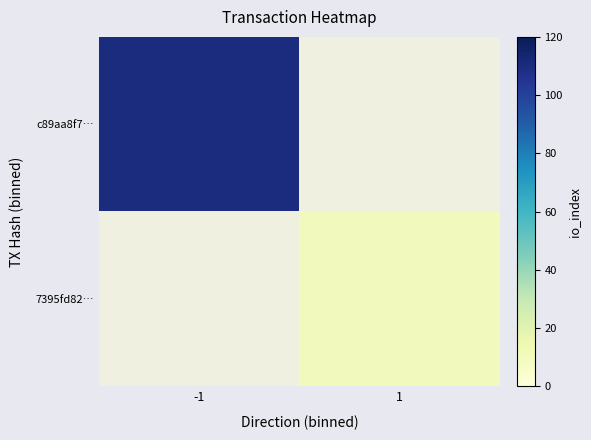

At which category does the chart reach its minimum across all series?

1